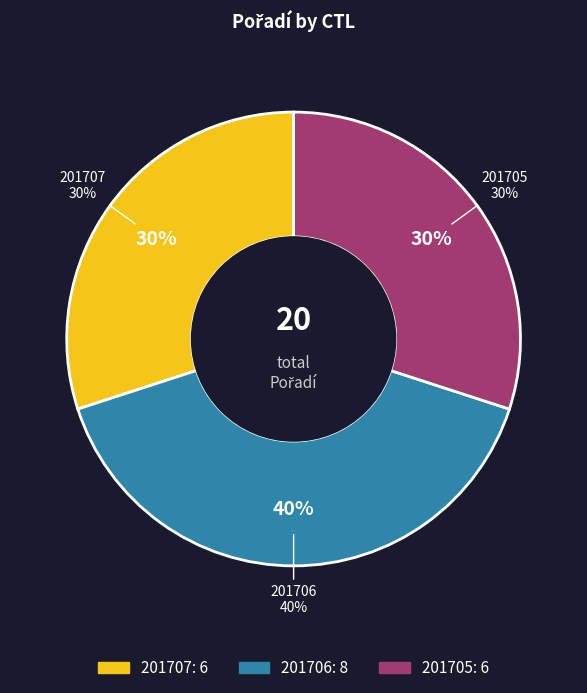

What is the smallest slice in the pie chart?

201707